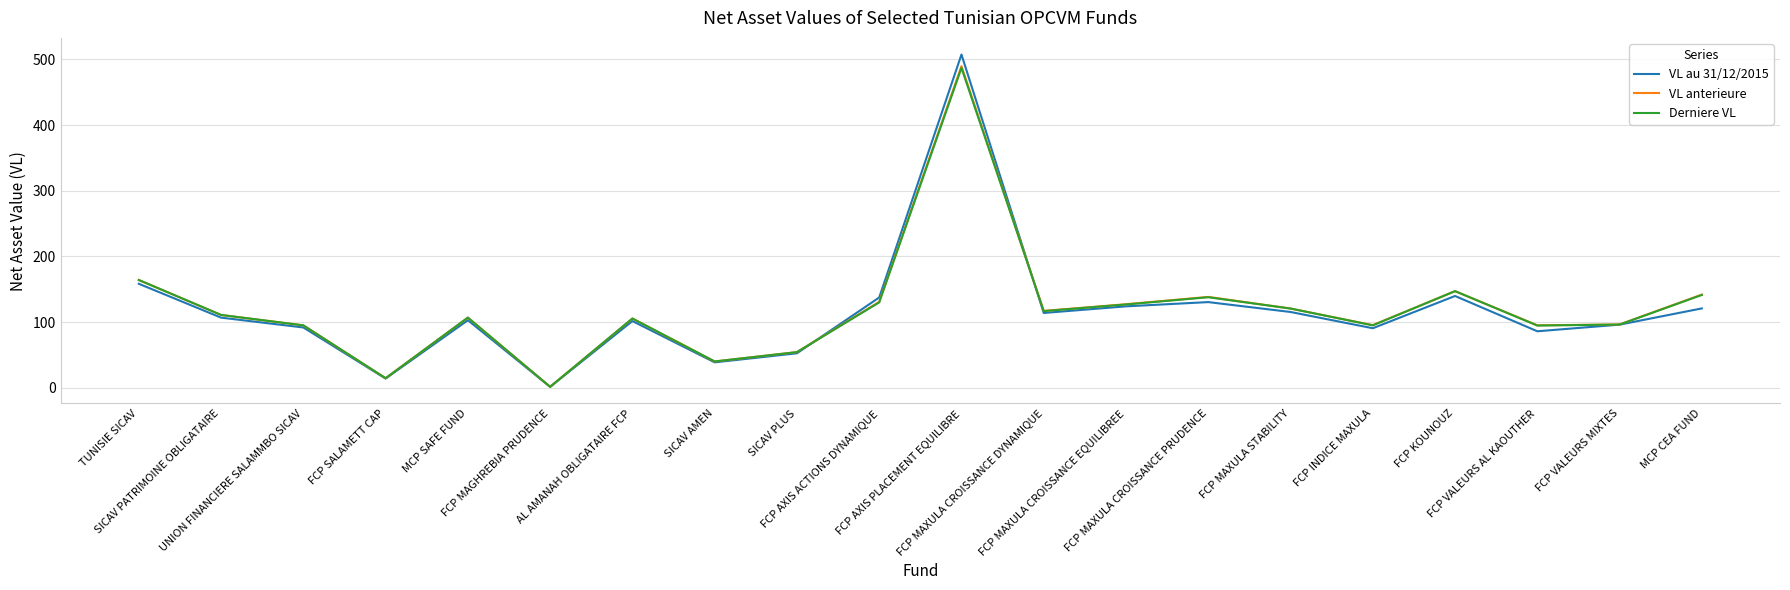

Is it true that Derniere VL equals 73.1 at TUNISIE SICAV?

False